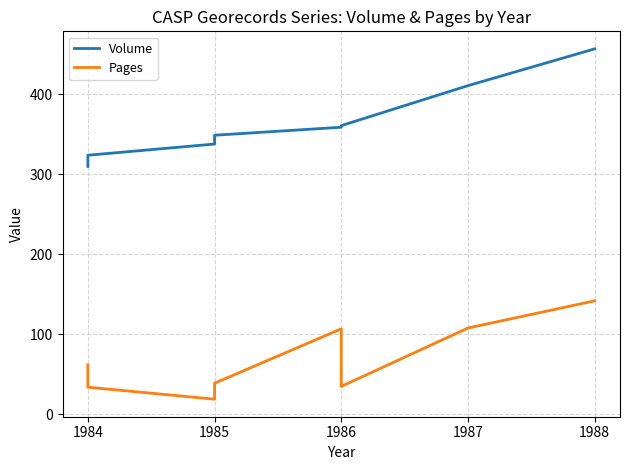

What is the difference between the maximum and minimum values in the Pages series?

123